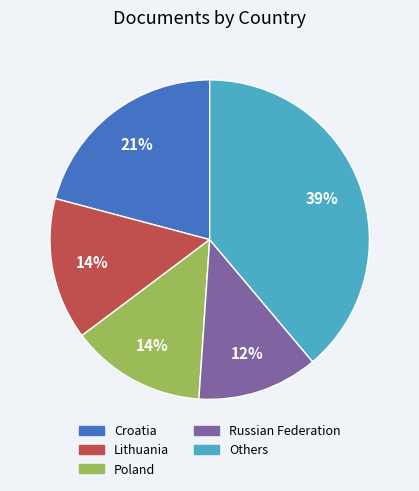

To the nearest percent, what is the average slice percentage?

20%